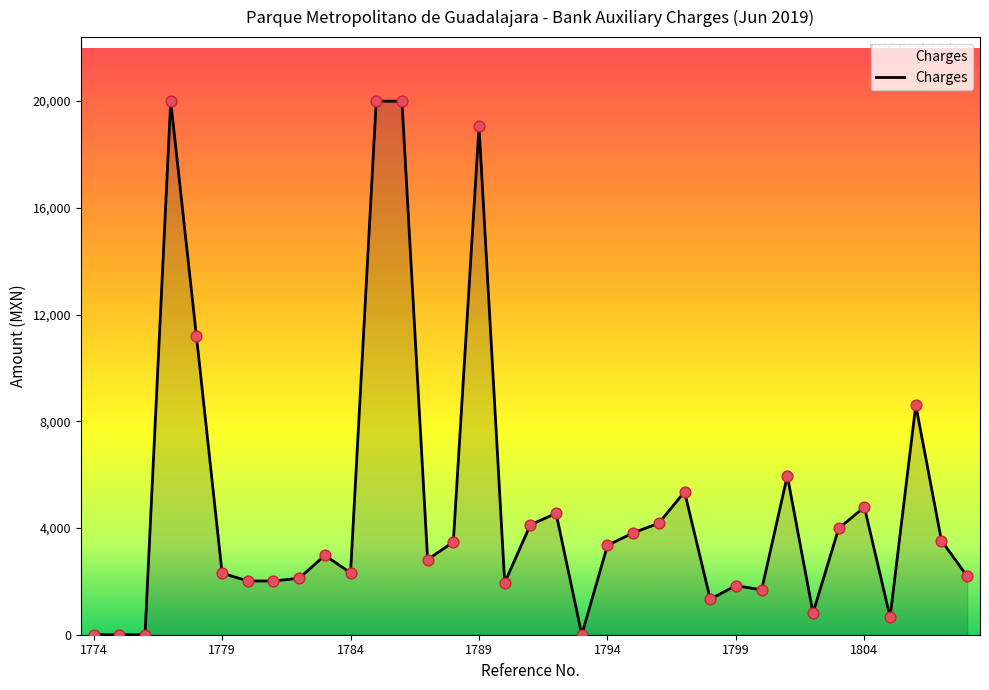

What is the maximum value shown in the chart?

20000.0